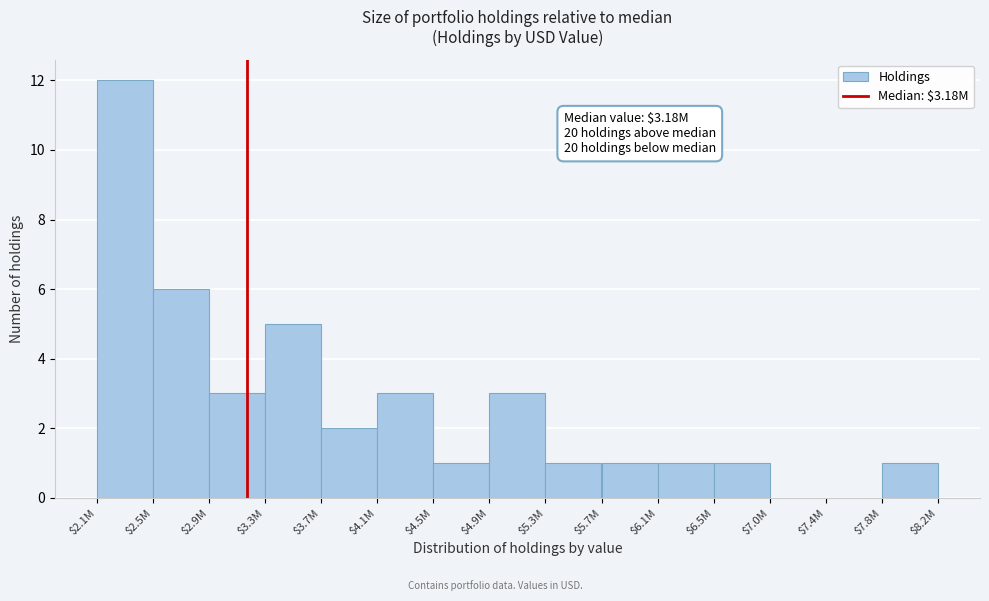

What is the sum of all values?

40